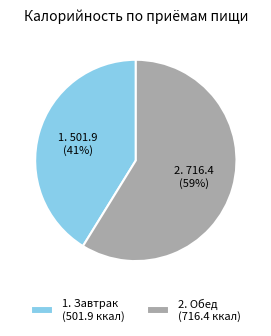

What is the majority slice?

2. Обед (716.4 ккал)